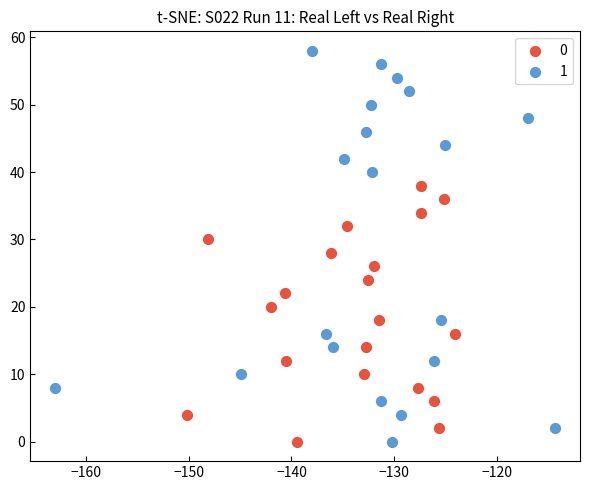

Which series has the largest Y range (max minus min)?

1